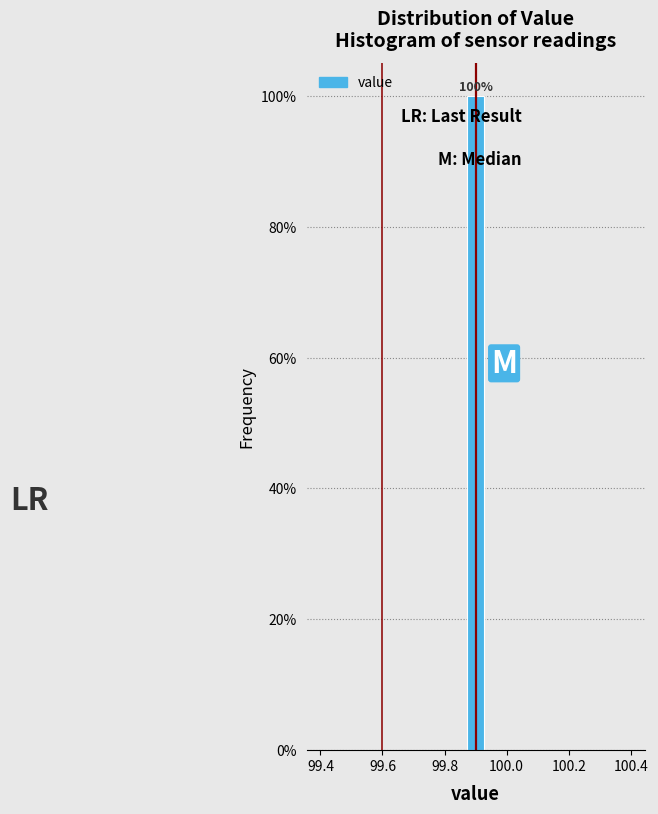

Around what value on the x-axis is the tallest bar? Give the approximate position of its centre, as read against the axis.

99.90